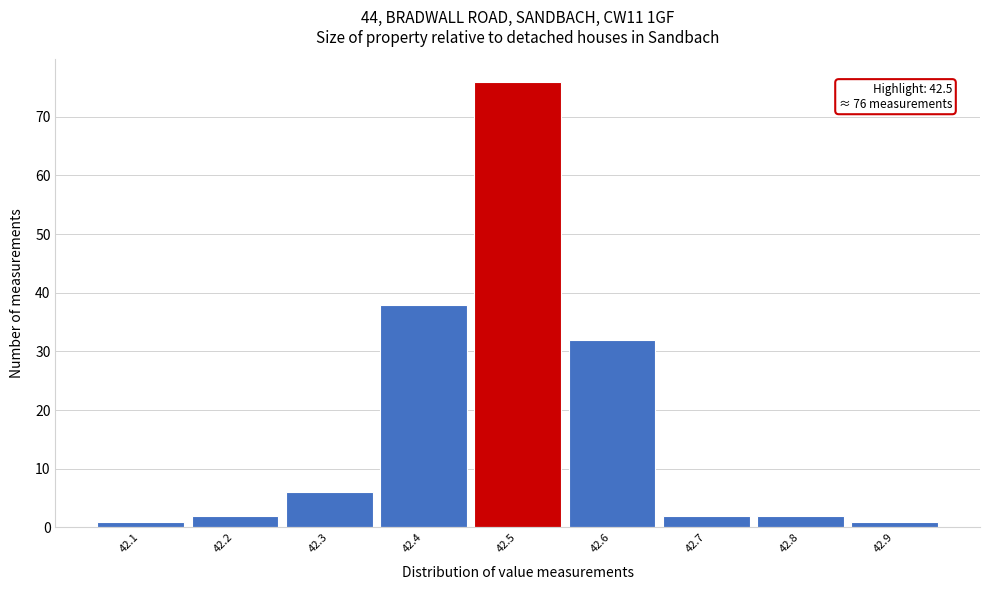

Which range on the x-axis has the tallest bar?

42.45 to 42.55